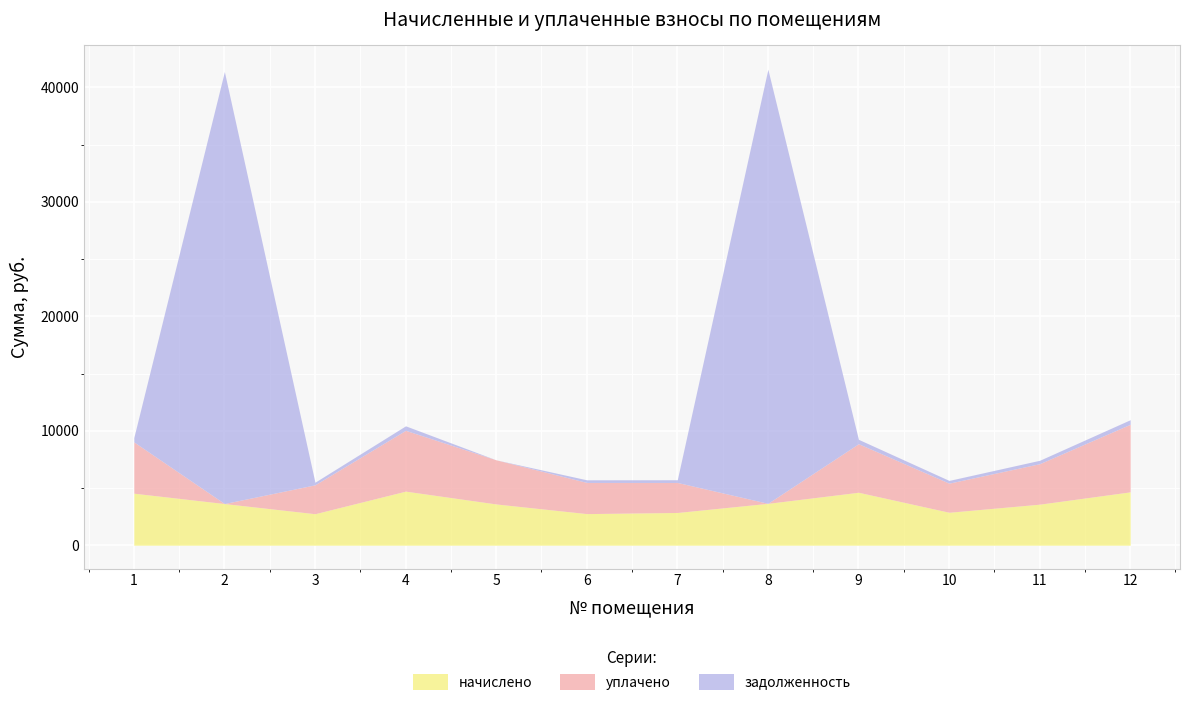

What is the maximum value for начислено?

4724.0